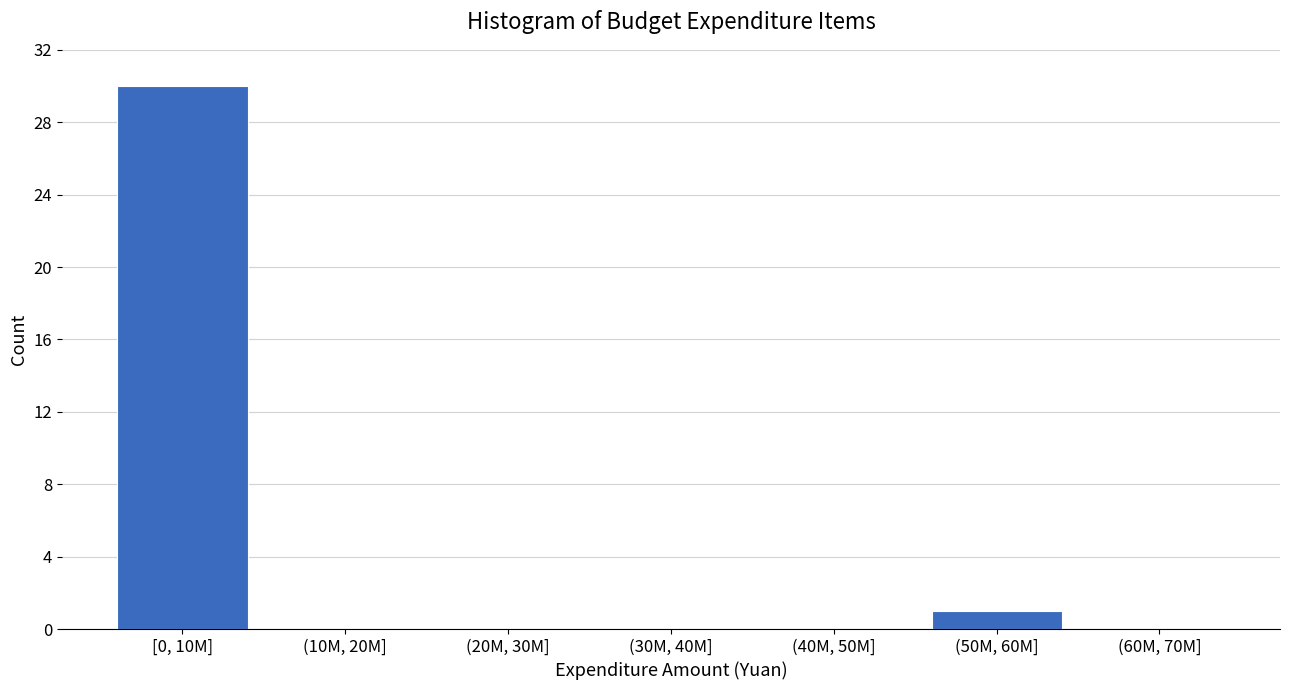

Reading left to right, transcribe all the data shown in this chart.

[0, 10M]=30	(10M, 20M]=0	(20M, 30M]=0	(30M, 40M]=0	(40M, 50M]=0	(50M, 60M]=1	(60M, 70M]=0